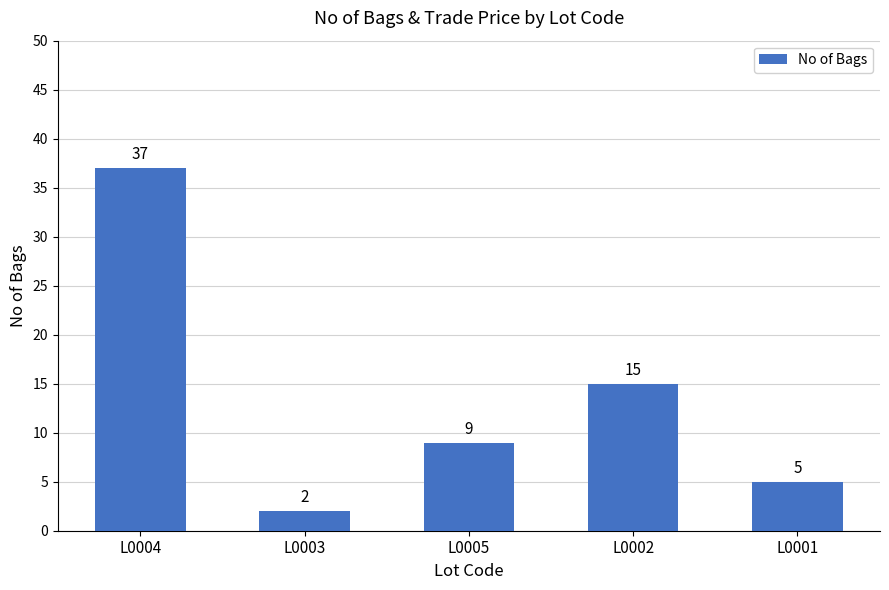

How many distinct data groups are displayed?

1